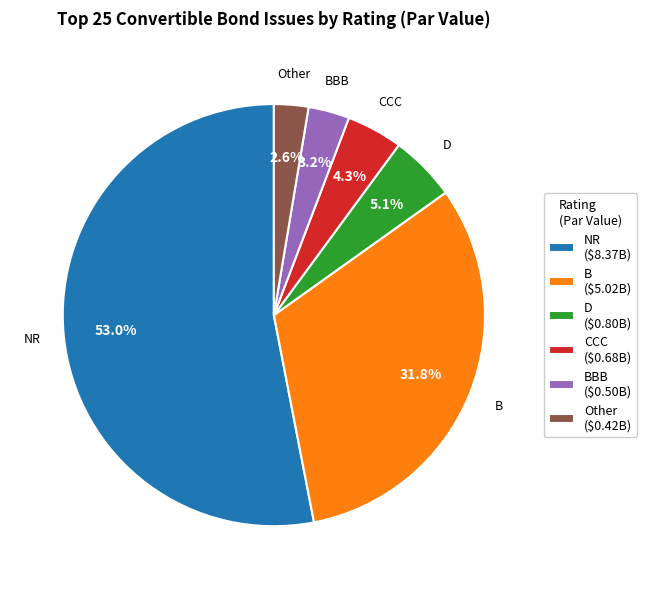

Which has a higher value, BBB or CCC?

CCC